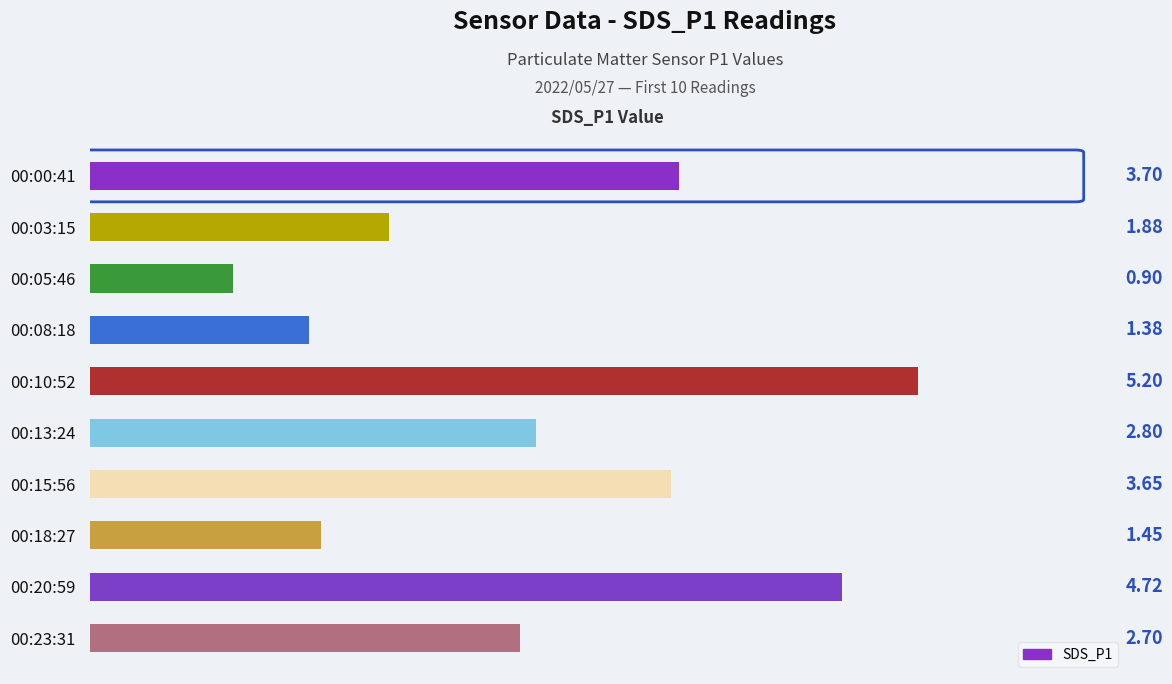

List the labels in order of value, smallest first.

00:05:46, 00:08:18, 00:18:27, 00:03:15, 00:23:31, 00:13:24, 00:15:56, 00:00:41, 00:20:59, 00:10:52